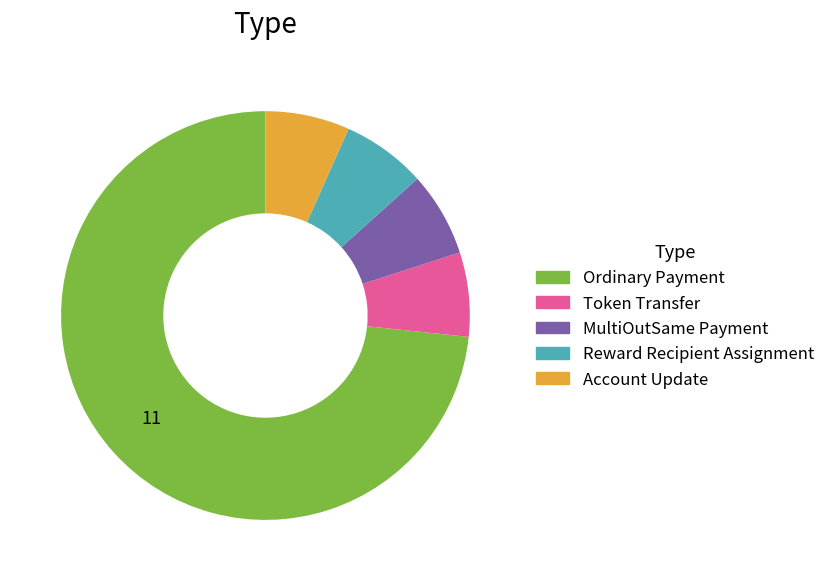

Is there any slice that represents more than half of the pie?

Yes